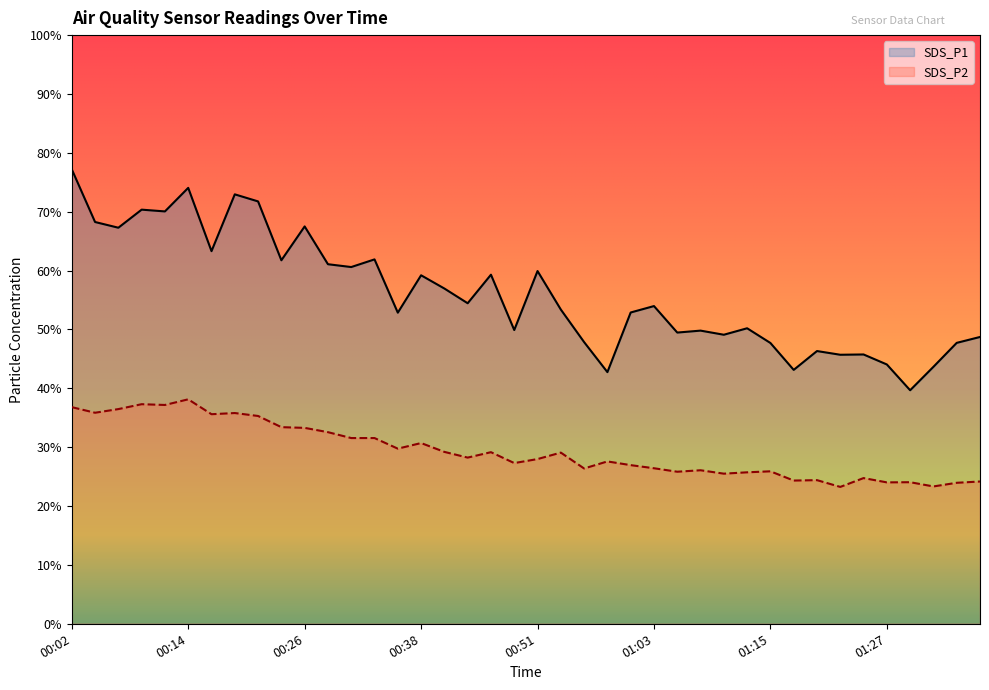

What is the maximum value for SDS_P2?

38.1